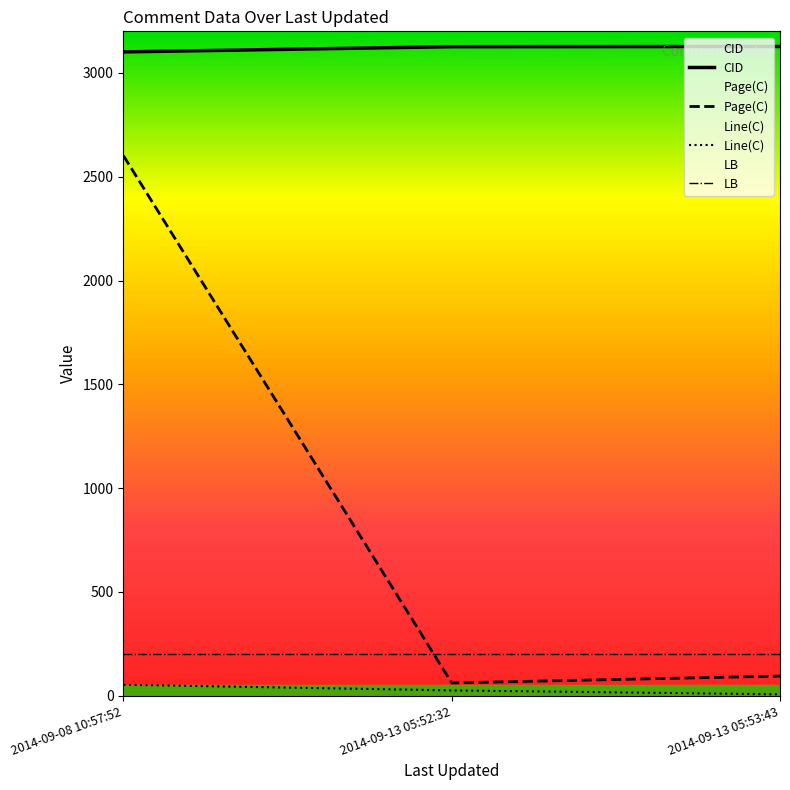

How many values in the Line(C) series are below 26?

1